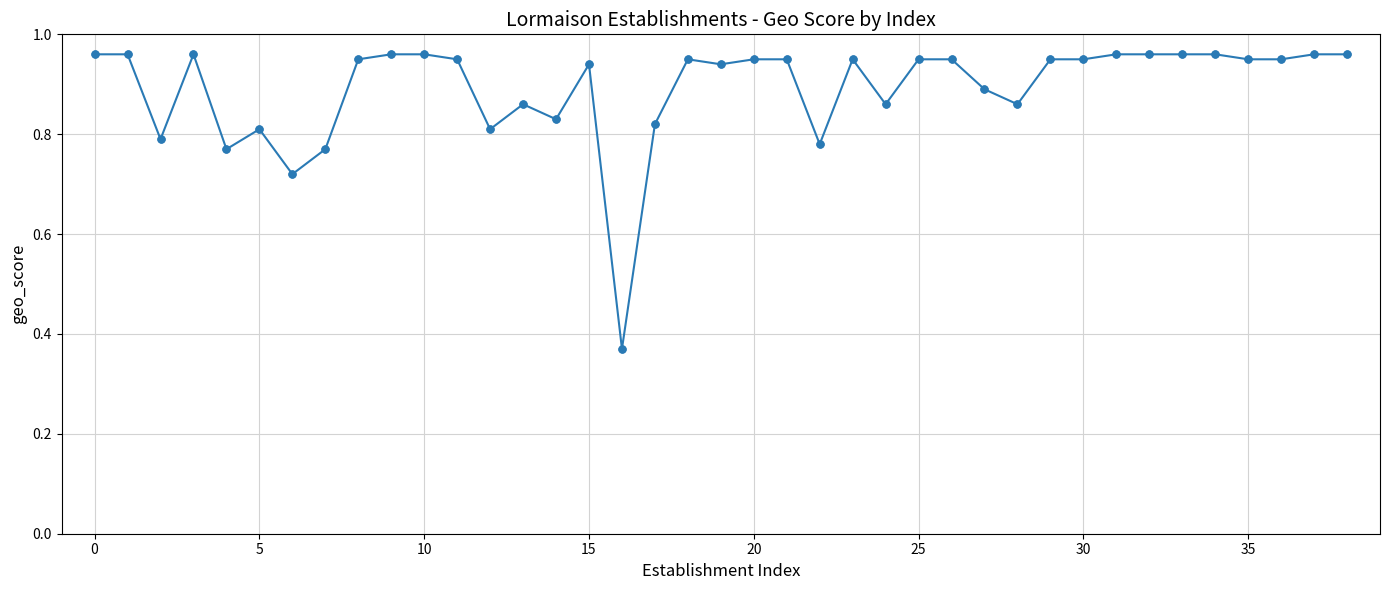

What is the sum of all values?

34.8